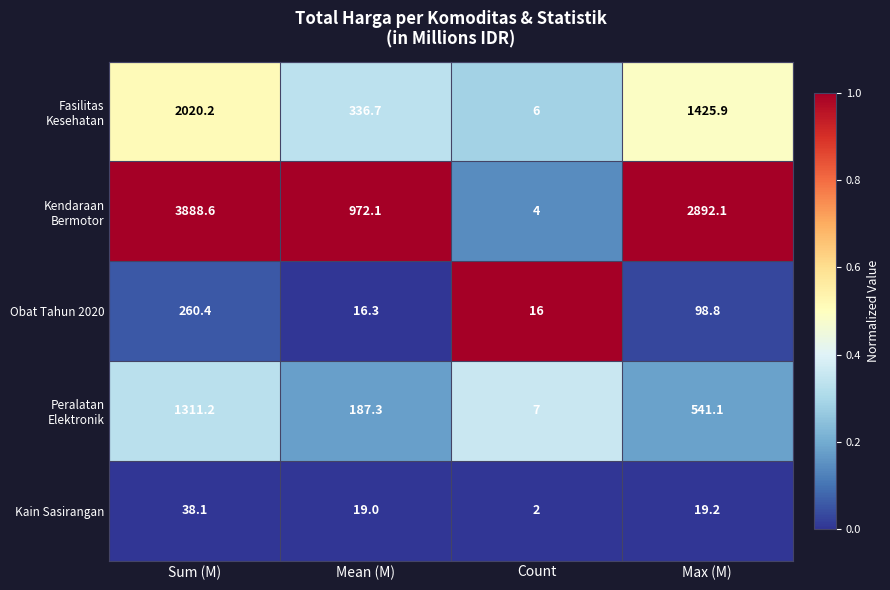

What is the sum of all Obat Tahun 2020 values?

391.5